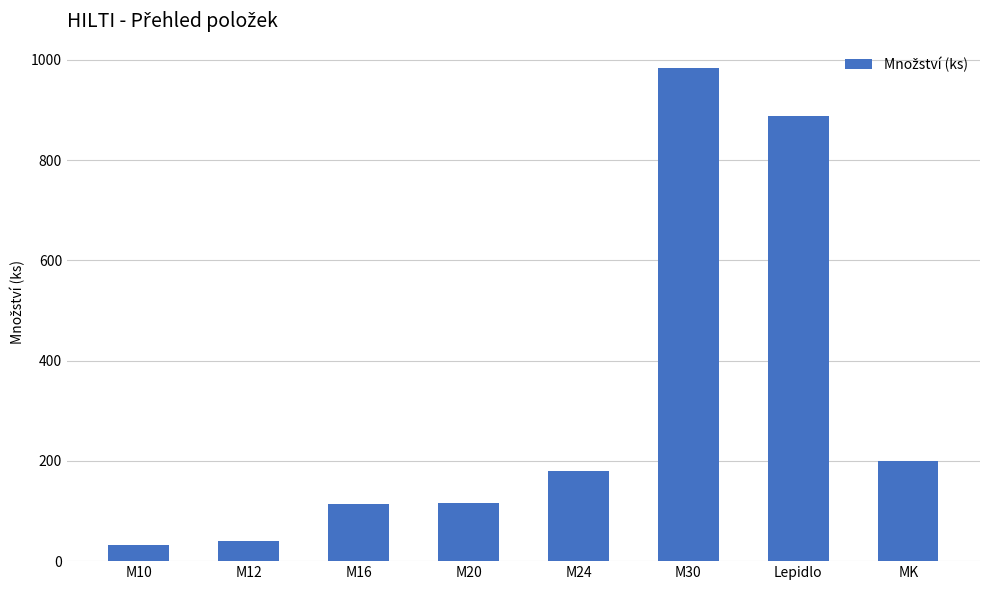

What is the change in value from Lepidlo to MK?

-688